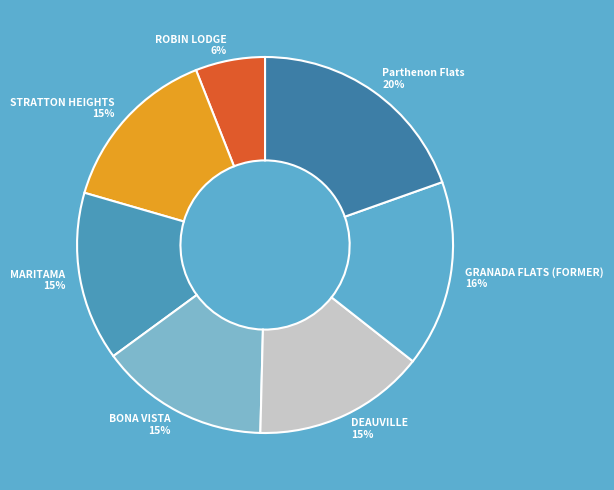

Which slice is the largest?

Parthenon Flats